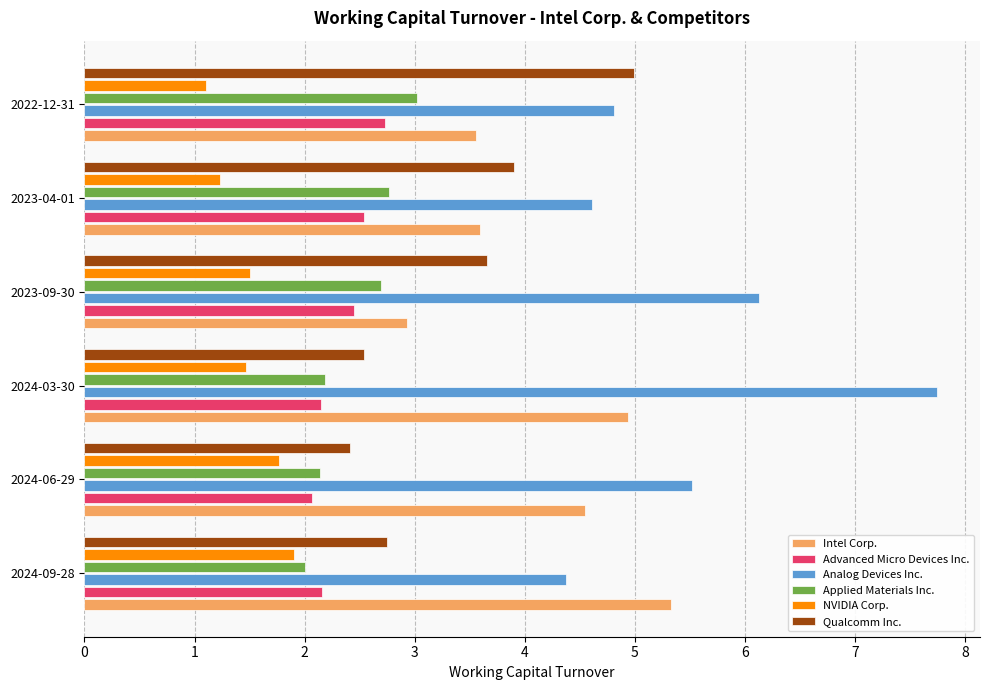

Is it true that Advanced Micro Devices Inc. equals 0.5 at 2024-09-28?

False